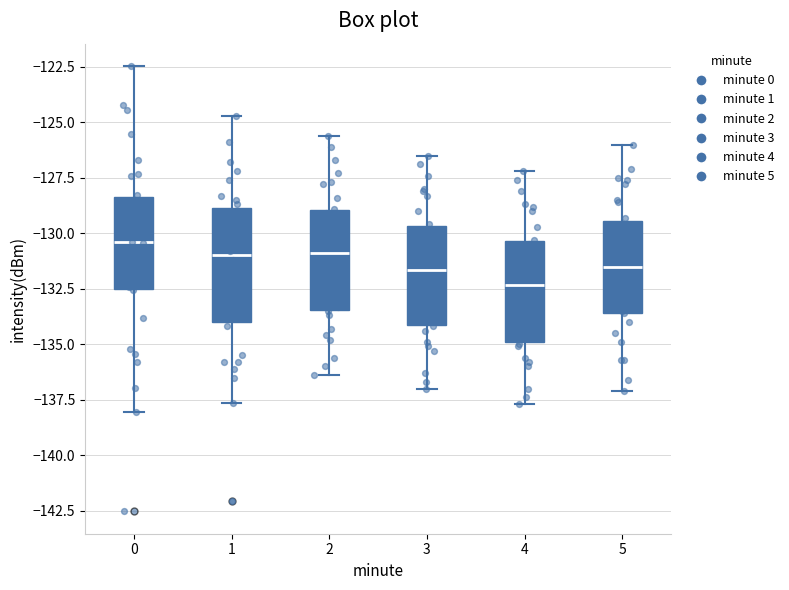

Reading left to right, read every box against the y-axis: the position of its median line, the range the box covers, and the ends of its whiskers. The values are not printed on the chart, so give them approximately, as read against the axis.

0: median -130.5, box -132.5 to -128.5, whiskers -138.0 to -122.5
1: median -131.0, box -134.0 to -129.0, whiskers -137.5 to -124.5
2: median -131.0, box -133.5 to -129.0, whiskers -136.5 to -125.5
3: median -131.5, box -134.0 to -129.5, whiskers -137.0 to -126.5
4: median -132.5, box -135.0 to -130.5, whiskers -137.5 to -127.0
5: median -131.5, box -133.5 to -129.5, whiskers -137.0 to -126.0